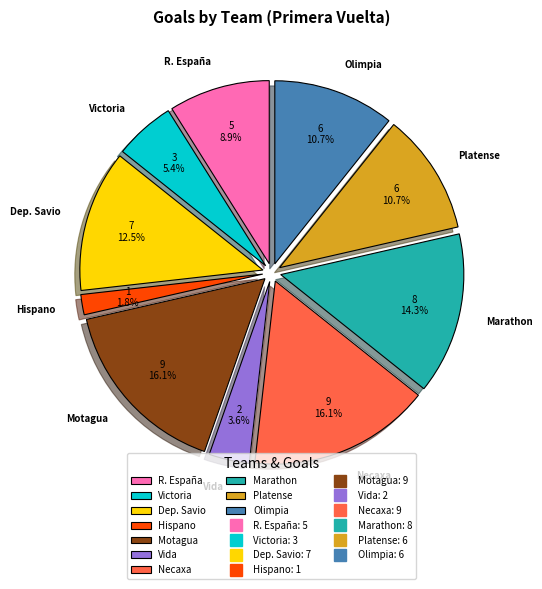

Which slice is the smallest?

Hispano